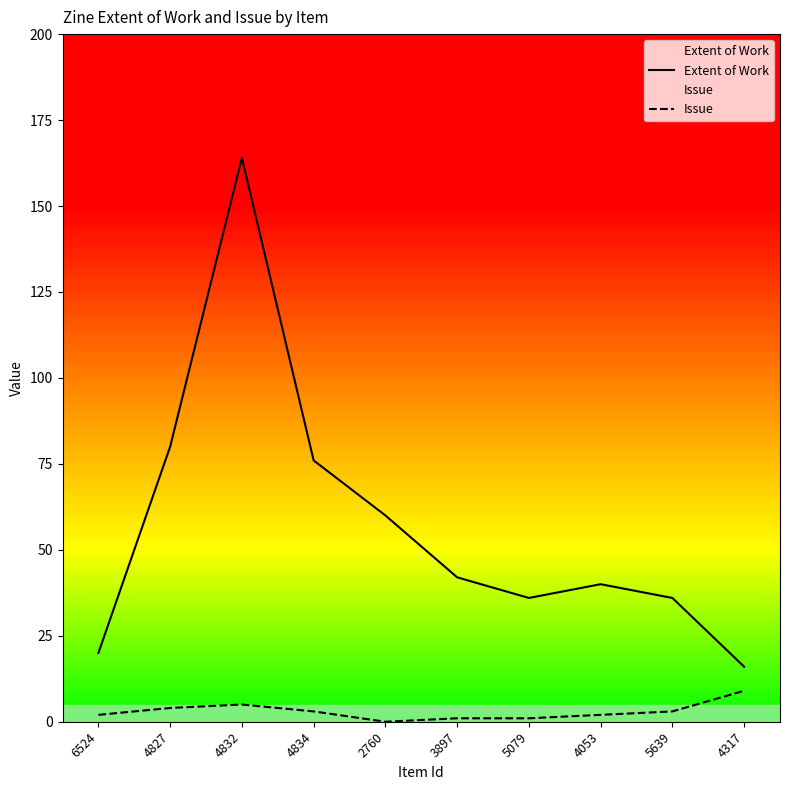

What is the maximum value shown in the chart?

164